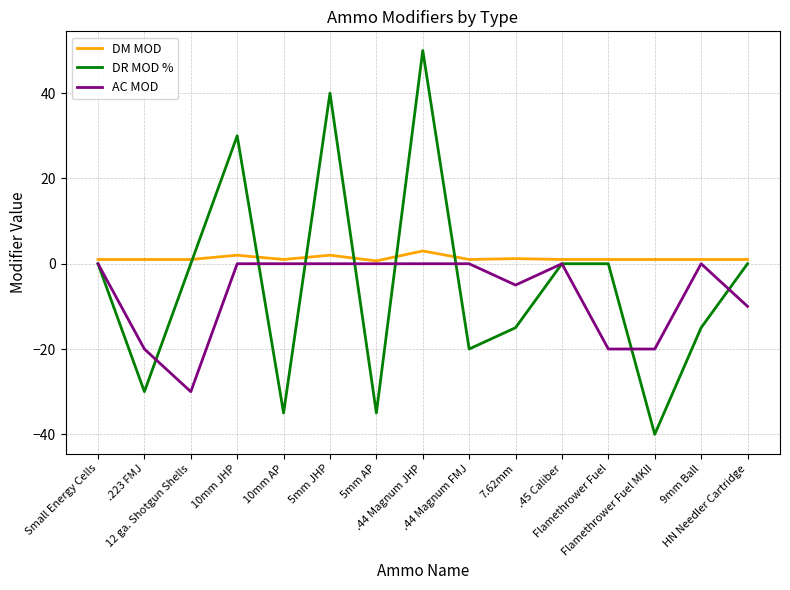

What position from the right is .44 Magnum FMJ?

7